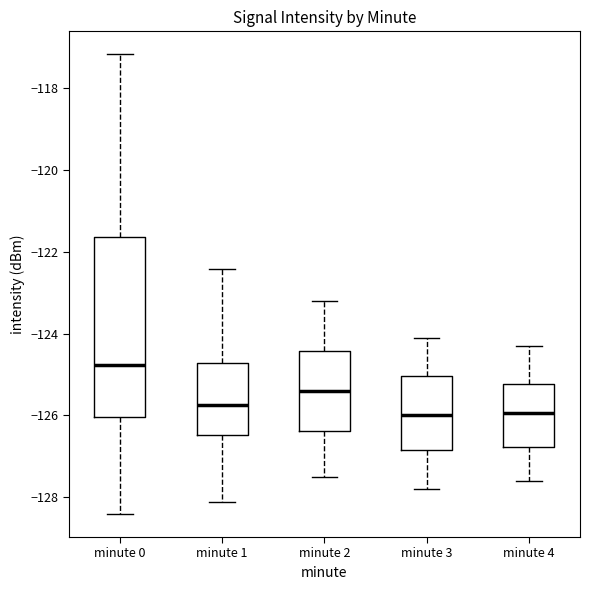

Where does the lower whisker of the box for minute 2 end on the y-axis? The values are not printed on the chart, so give them approximately, as read against the axis.

-127.4